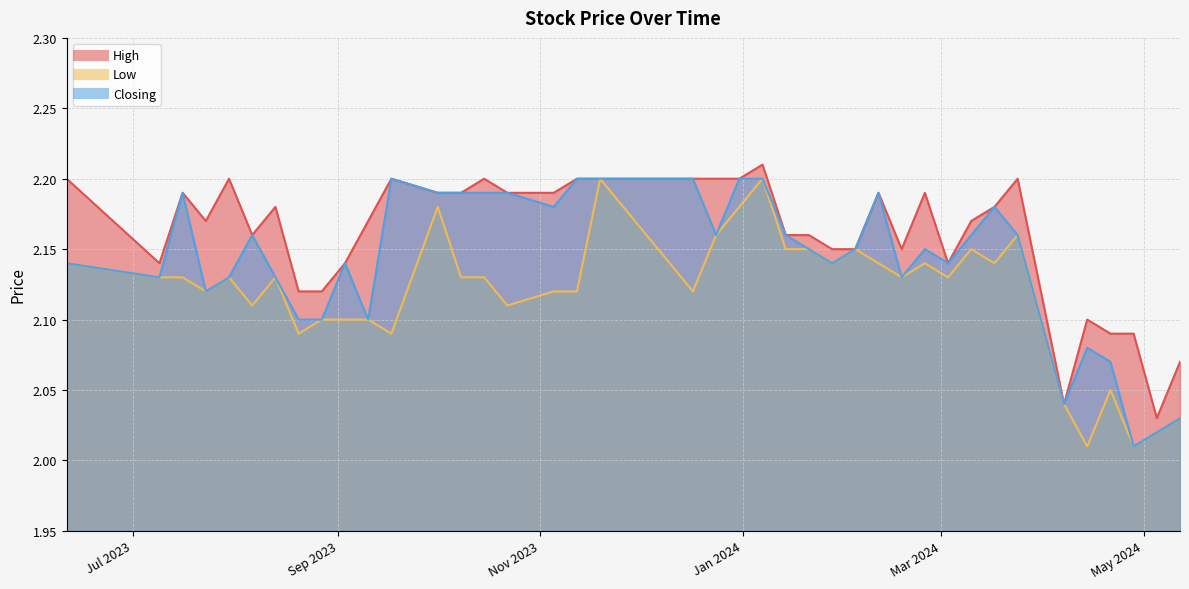

How many lines are shown in the chart?

3